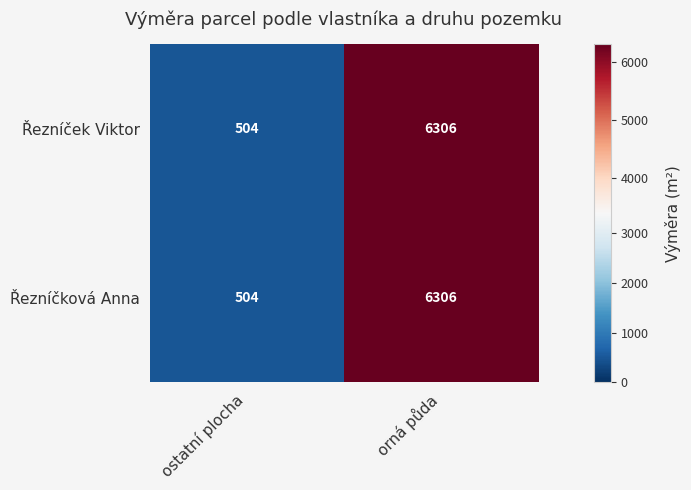

Reading left to right, extract all data points from this chart.

Řezníček Viktor: ostatní plocha=504	orná půda=6306
Řezníčková Anna: ostatní plocha=504	orná půda=6306